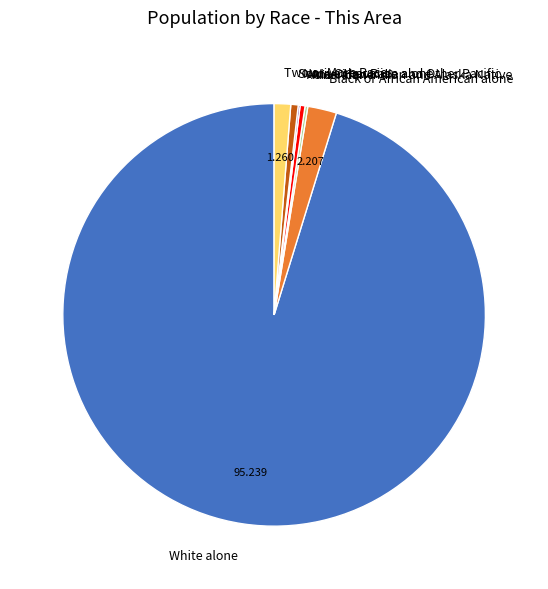

Between Black or African American alone and Asian alone, which is larger?

Black or African American alone